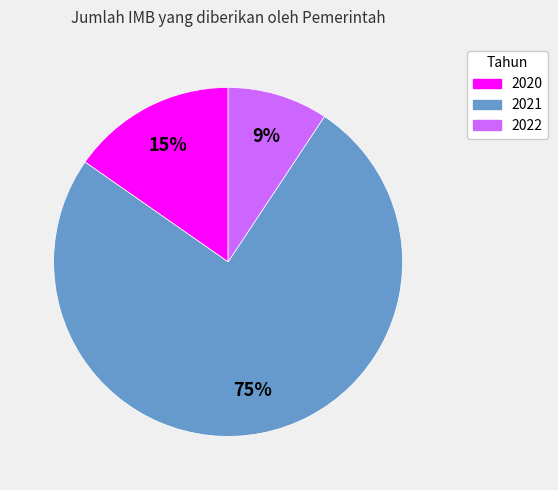

To the nearest percent, what is the combined percentage of 2021 and 2020?

91%